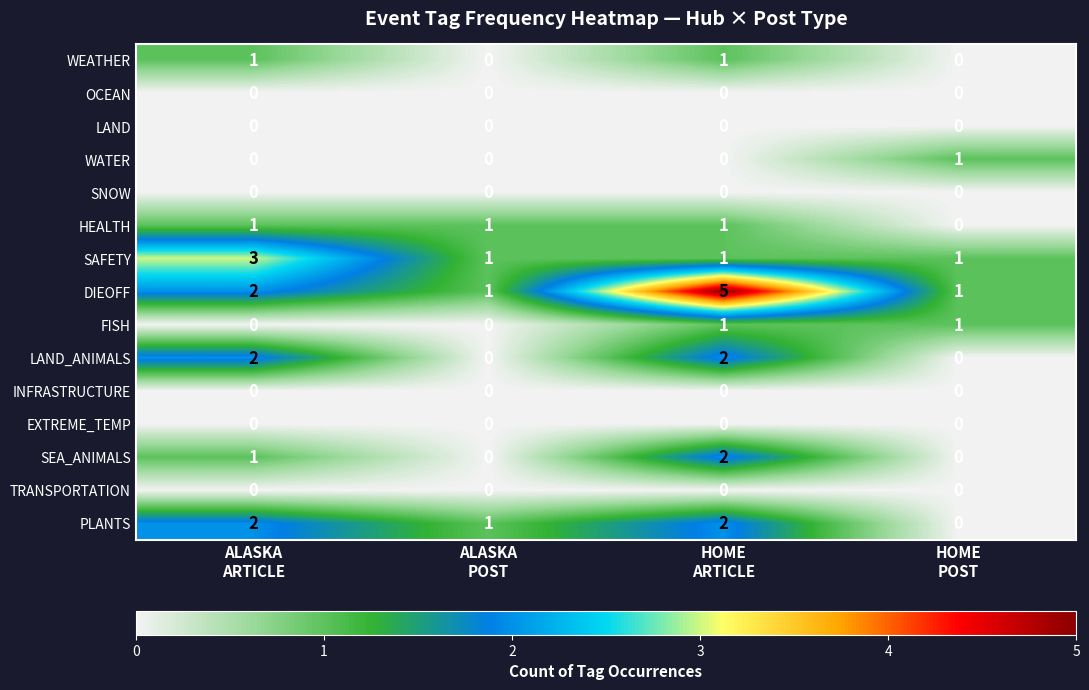

Count the HEALTH values in the range 1 to 2.

3